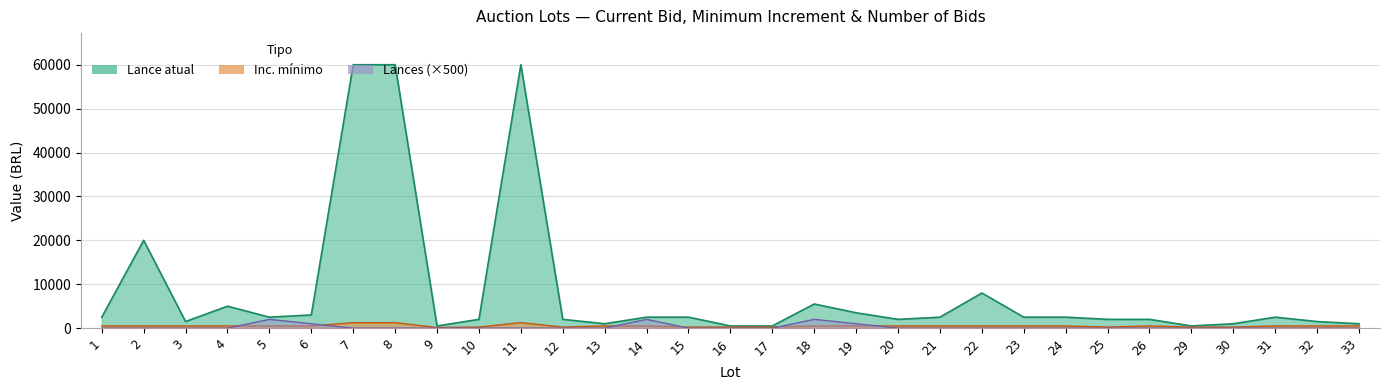

Does the chart have visible grid lines?

Yes